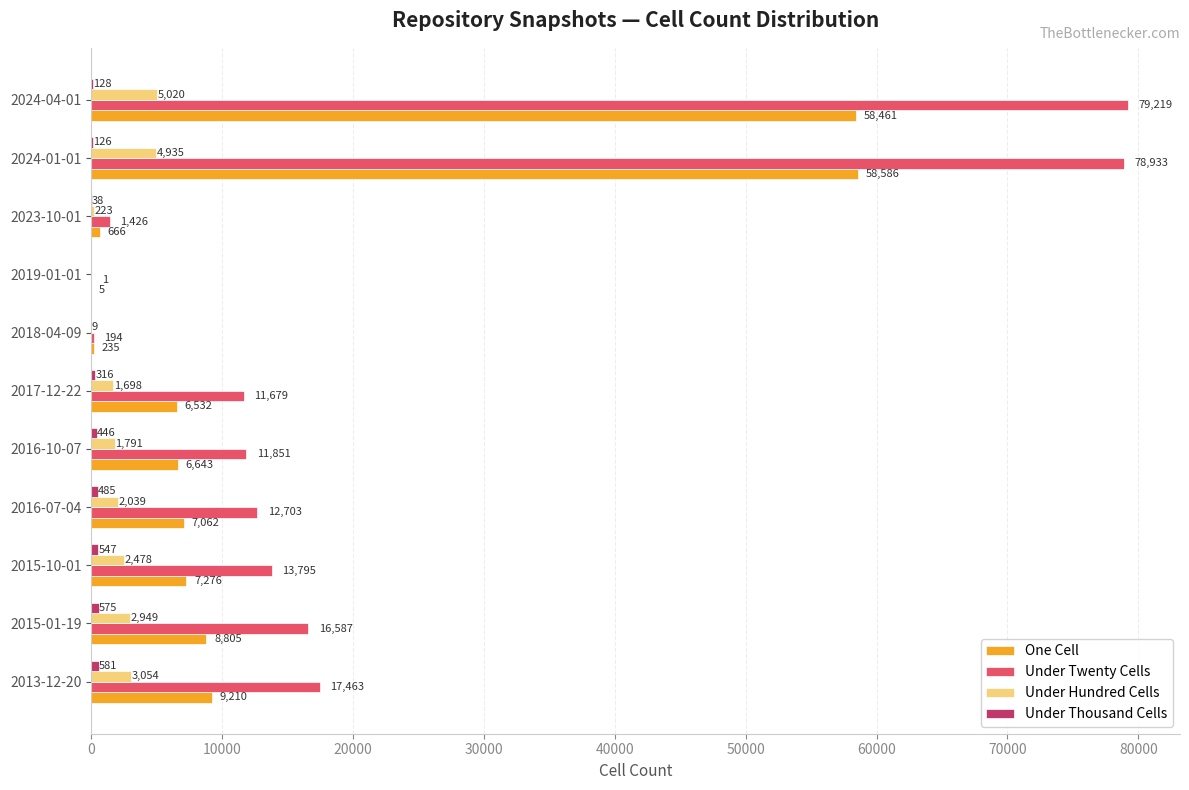

What is the sum of the One Cell values at 2024-04-01 and 2024-01-01?

117047